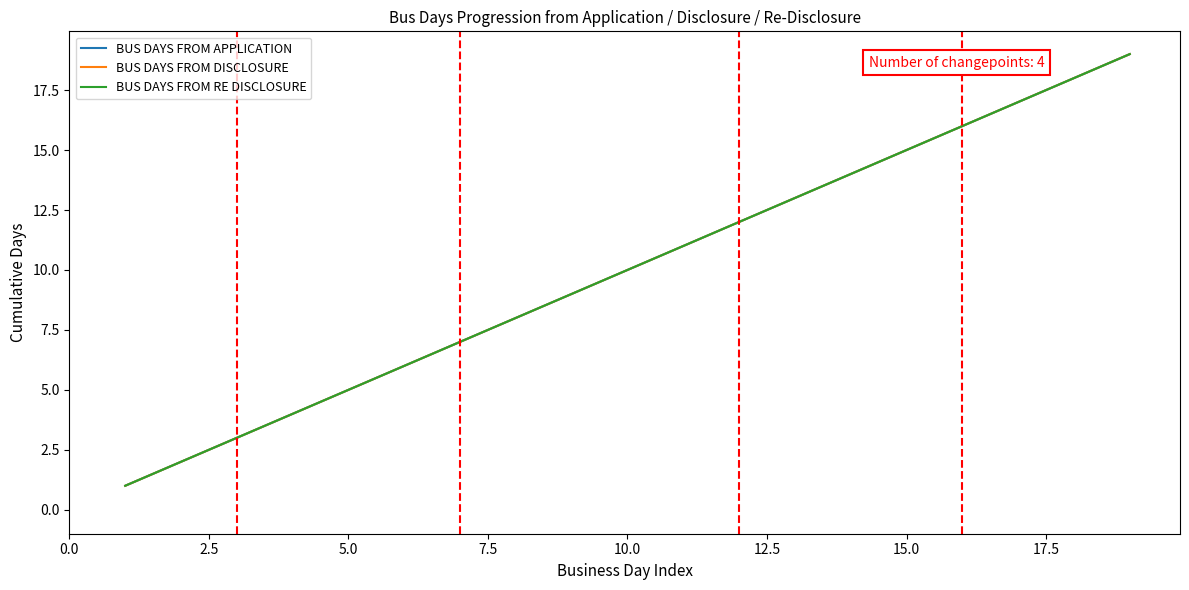

What is the maximum value shown in the chart?

19.0